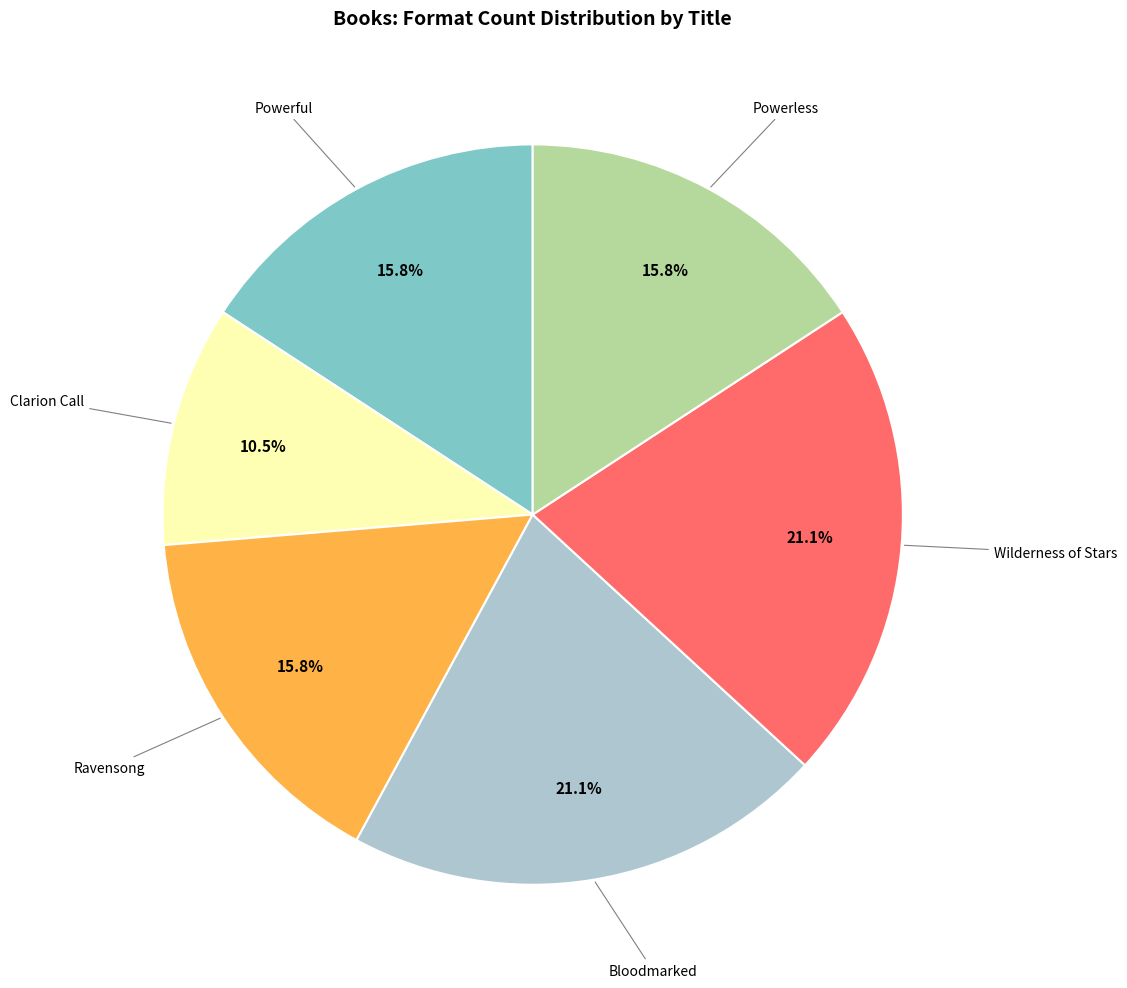

Does any single category account for the majority?

No